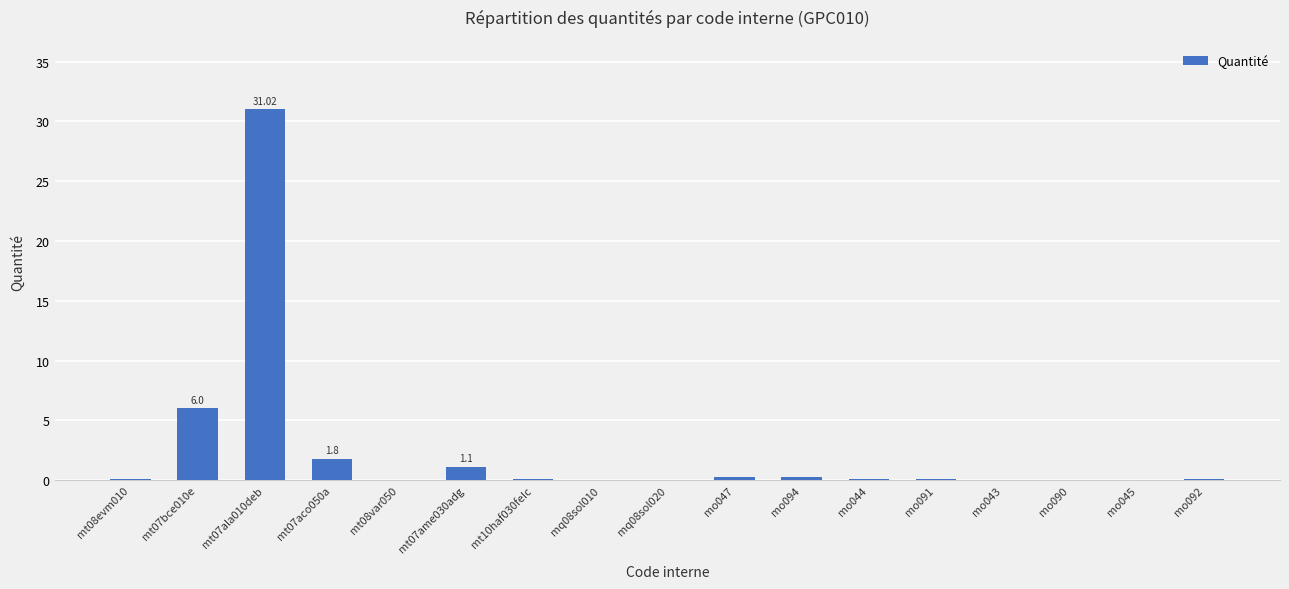

Are the bars horizontal?

No